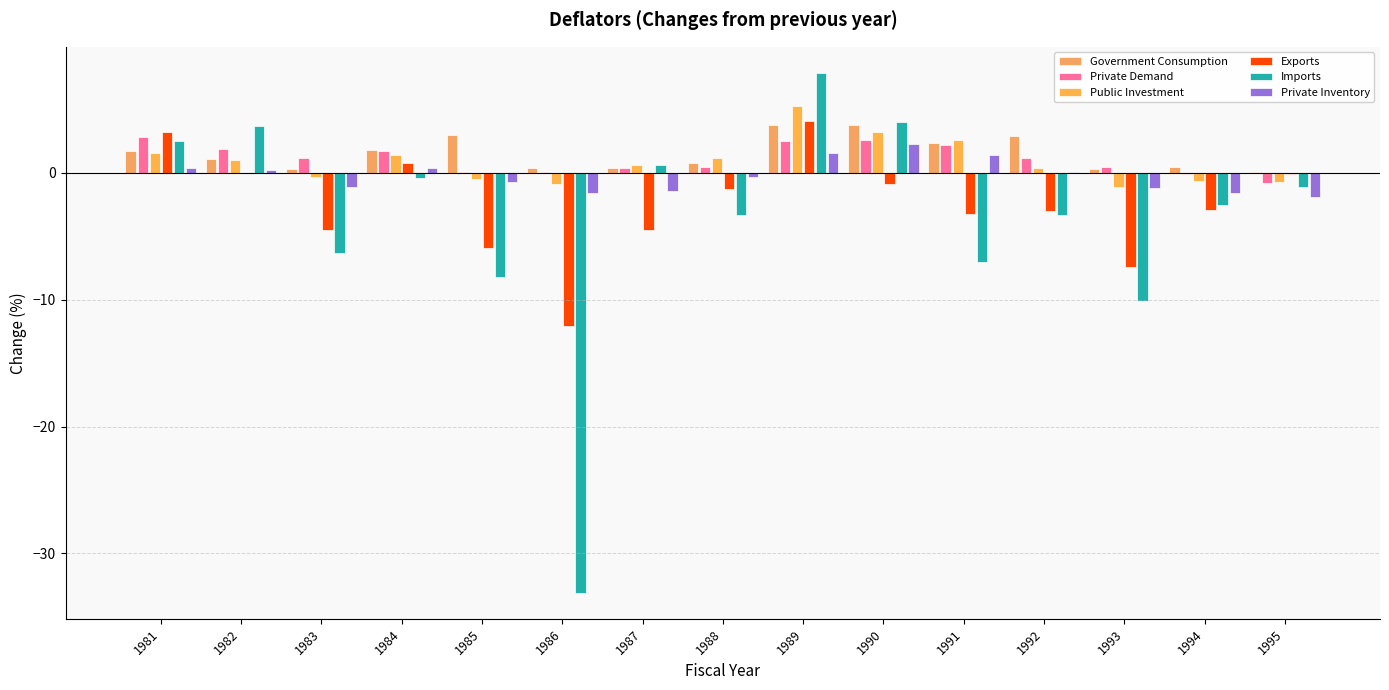

How many groups of bars are there?

15